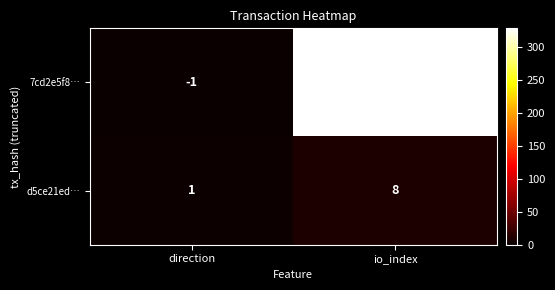

Rank the series by their maximum value, from highest to lowest.

7cd2e5f8…, d5ce21ed…